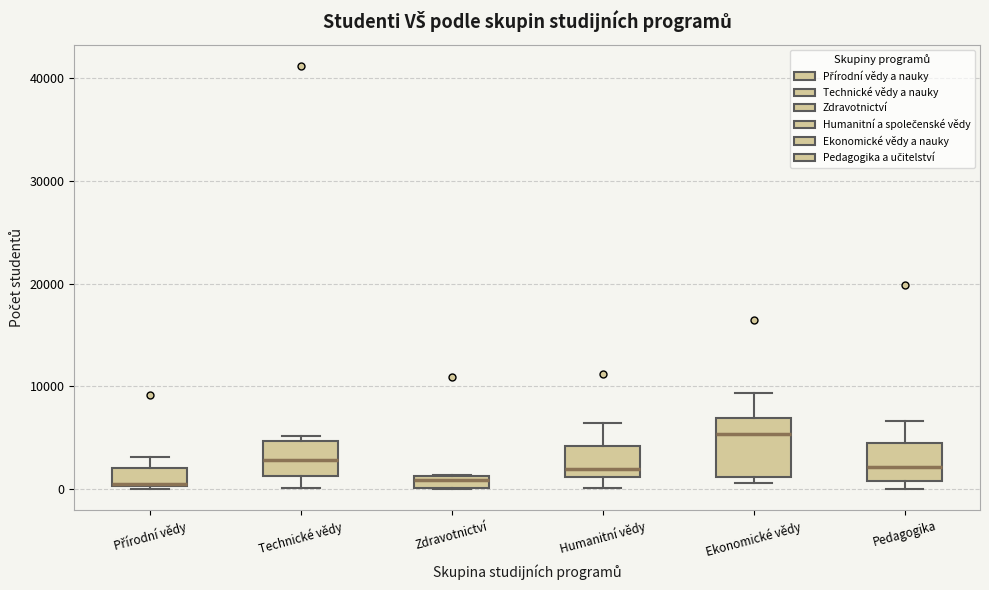

Comparing the boxes themselves (not the whiskers), which one is the tallest?

Ekonomické vědy